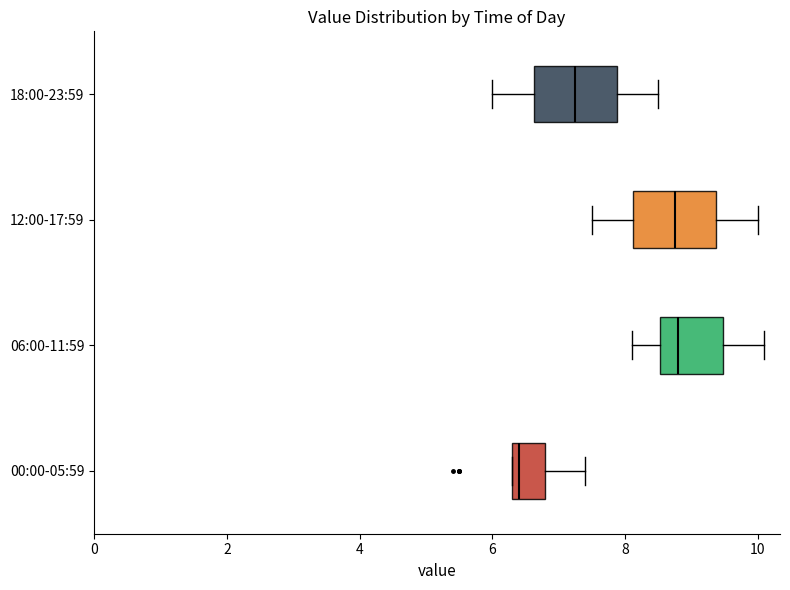

Where does the median line of the box for 06:00-11:59 sit on the x-axis? The values are not printed on the chart, so give them approximately, as read against the axis.

8.8